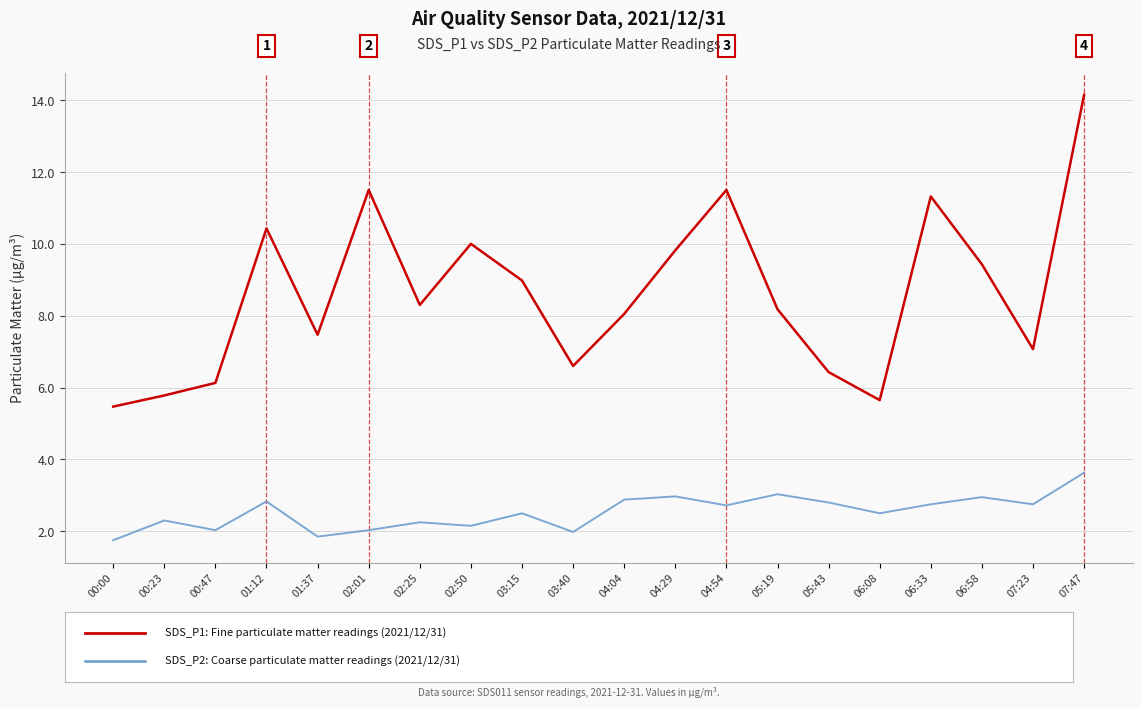

At which category is the sum across all series the highest?

07:47